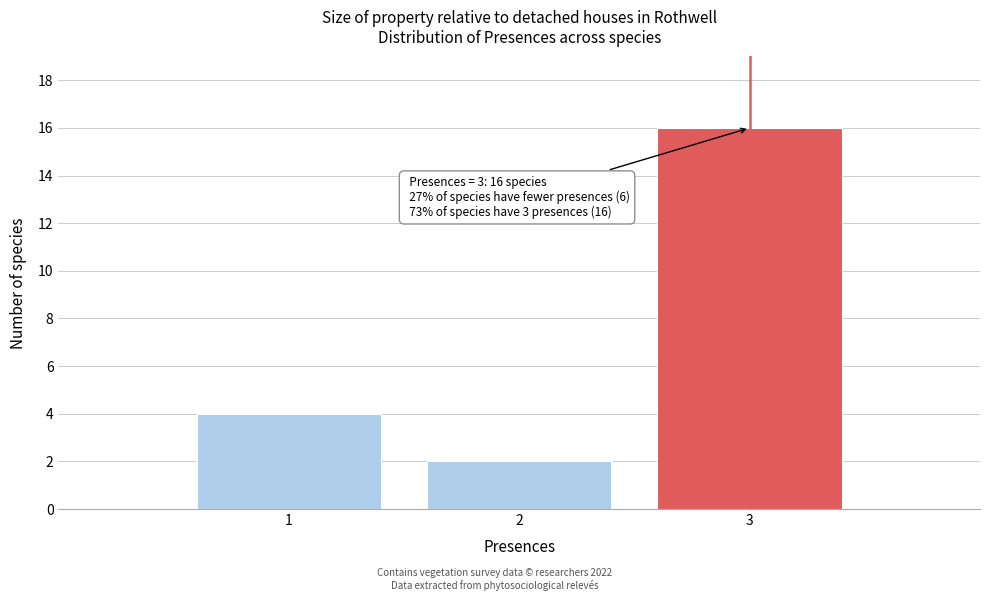

Over which range of the x-axis is the bar tallest?

2.5 to 3.5